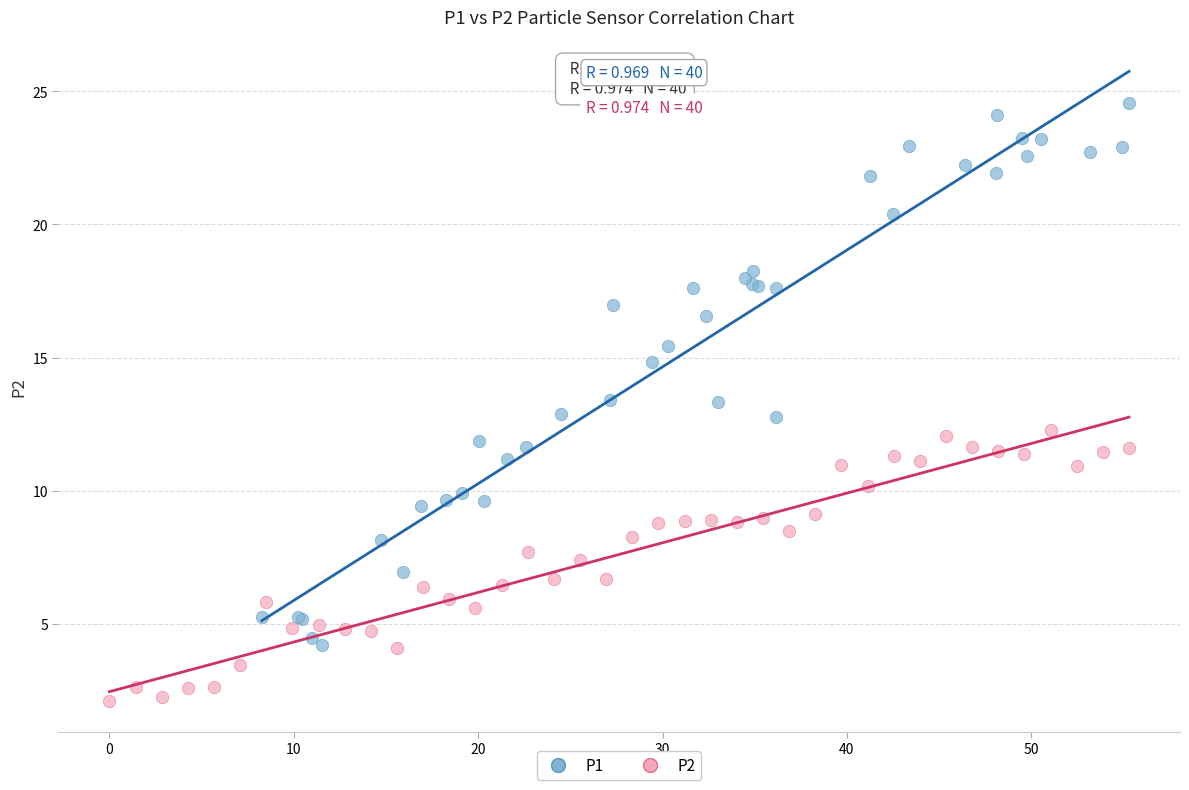

What are all the series names shown in the legend?

P1, P2